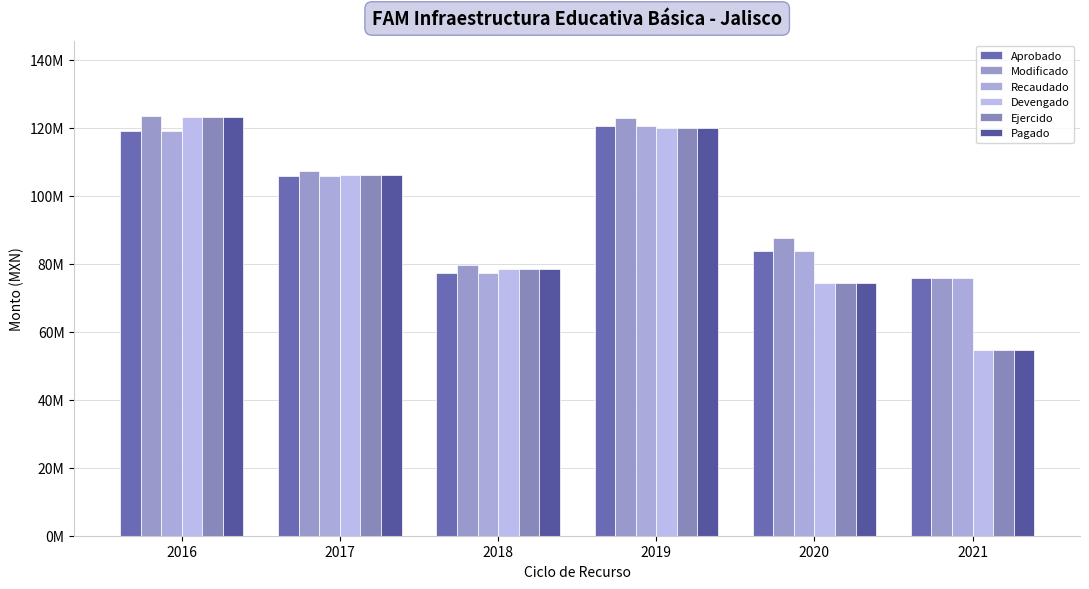

What is the difference between the maximum and minimum values in the Recaudado series?

44642263.2